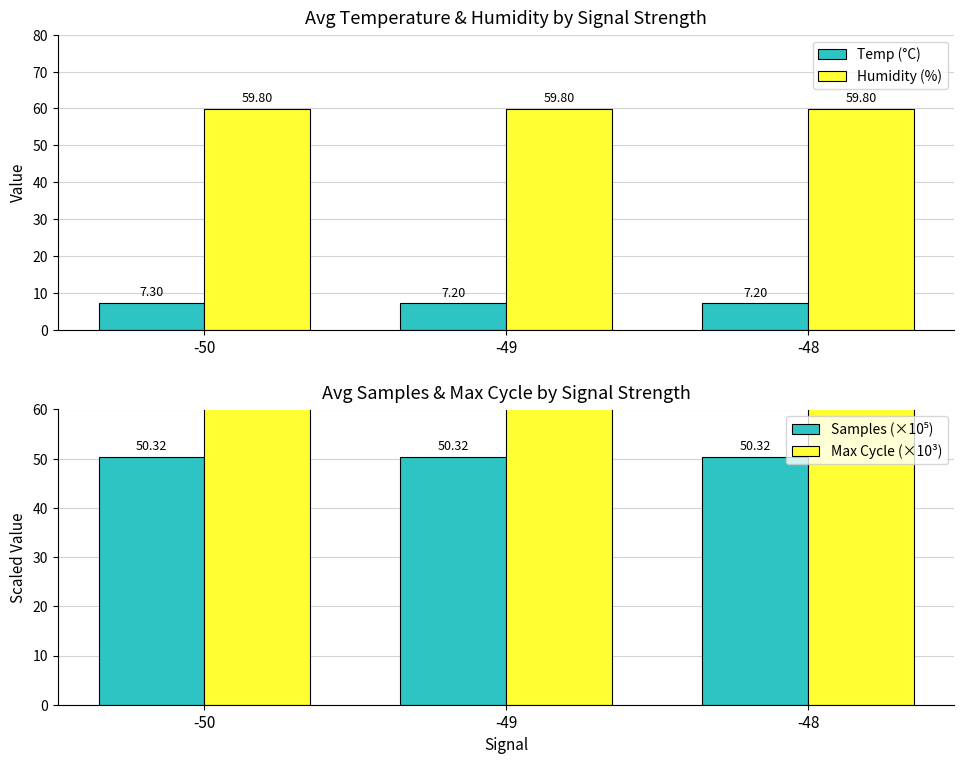

What is the difference between the maximum and second lowest values in the Temp (°C) series?

0.1